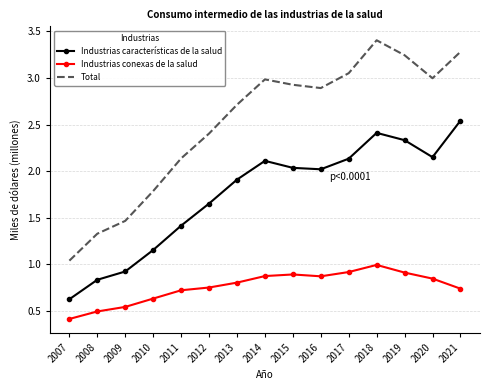

What is the sum of the Industrias características de la salud values at 2015 and 2017?

4.2